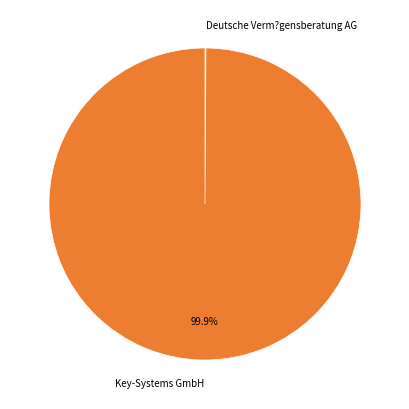

Which slice is the largest?

Key-Systems GmbH